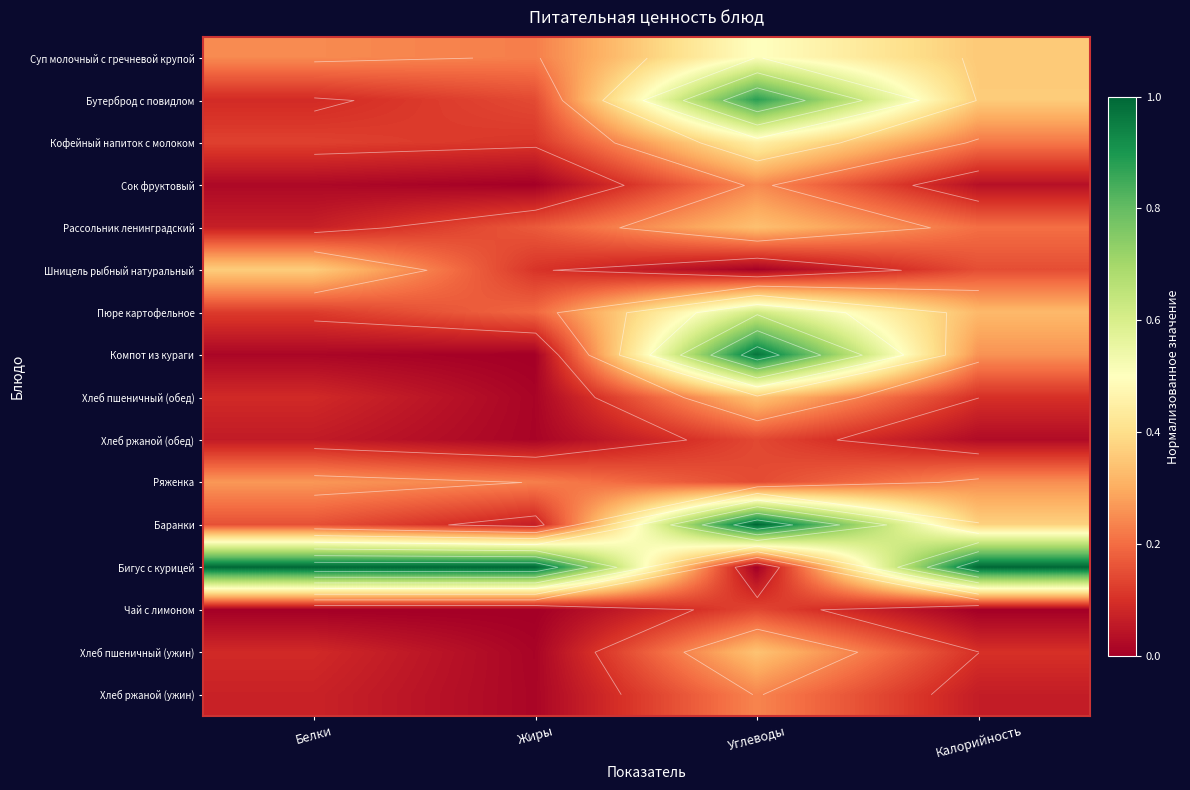

What is the sum of all Баранки values?

1.6